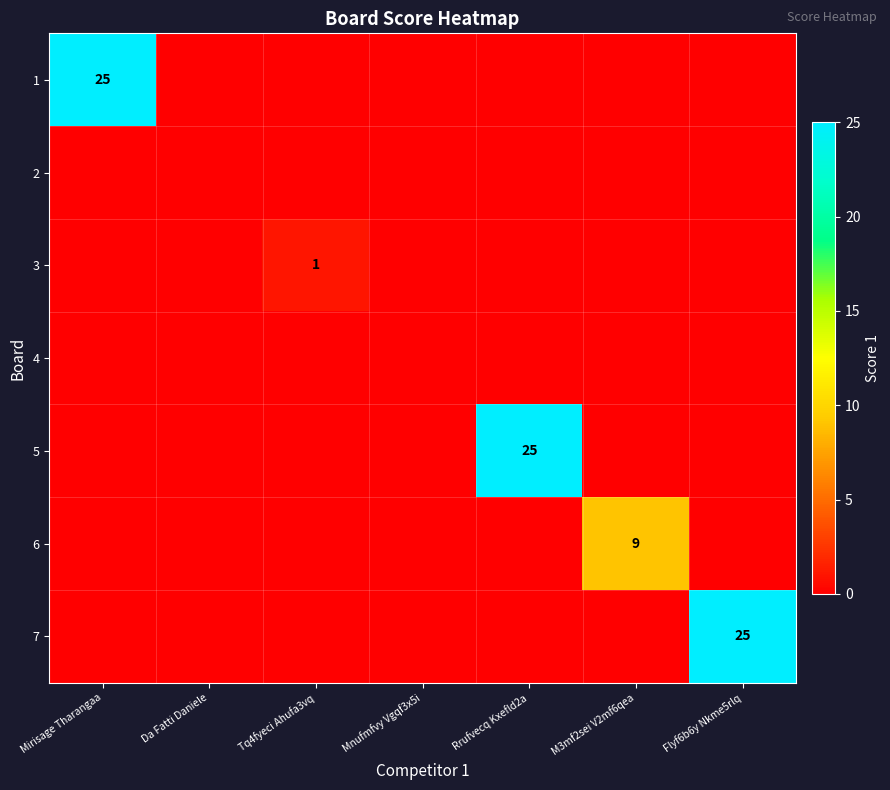

The 3 series shows 2 at Tq4fyeci Ahufa3vq. True or false?

False